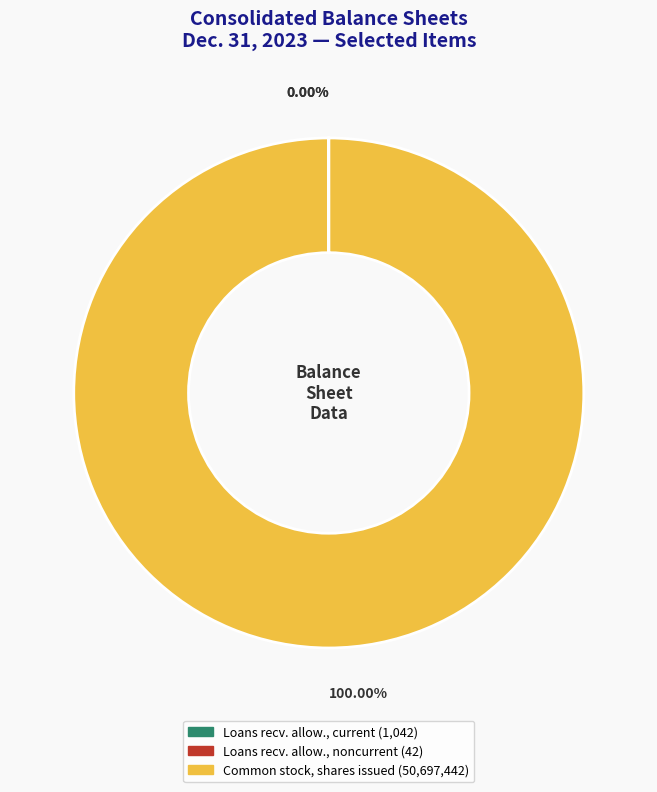

Is there any slice that represents more than half of the pie?

Yes